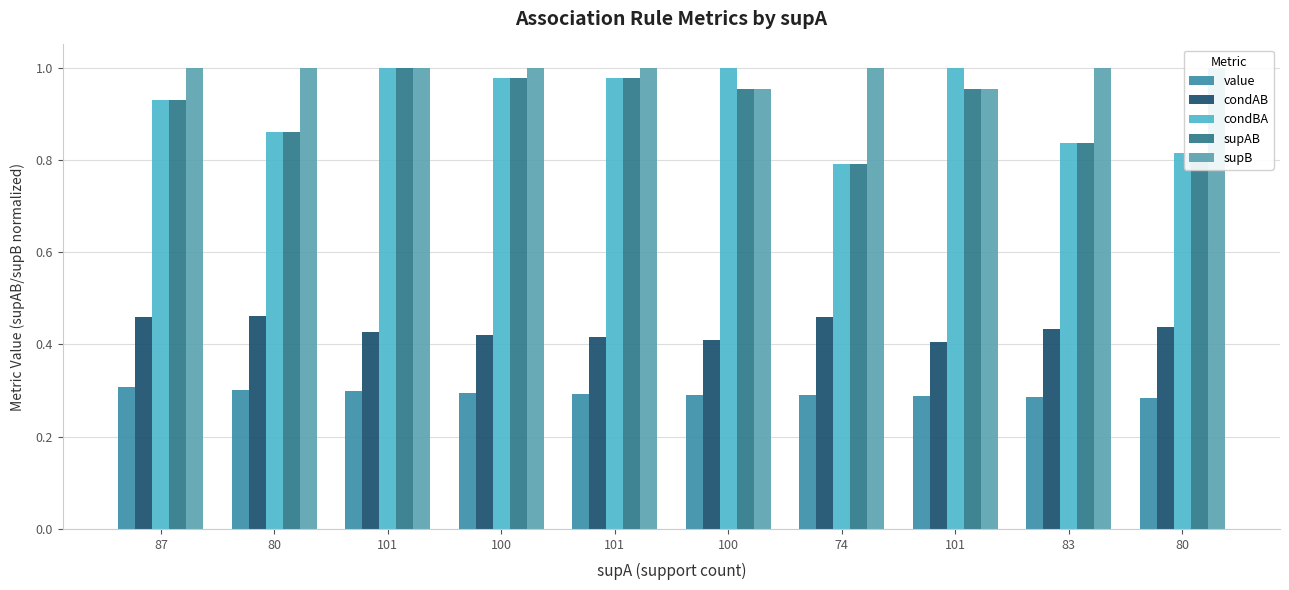

List the labels in order of supAB value, smallest first.

74, 80, 83, 80, 87, 100, 101, 100, 101, 101